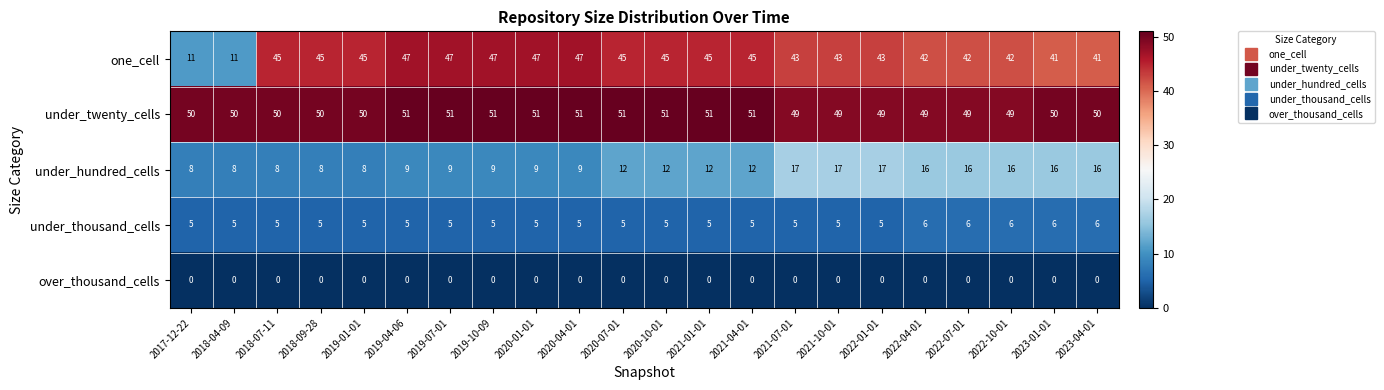

At 2018-09-28, list the series in order from largest to smallest.

under_twenty_cells, one_cell, under_hundred_cells, under_thousand_cells, over_thousand_cells